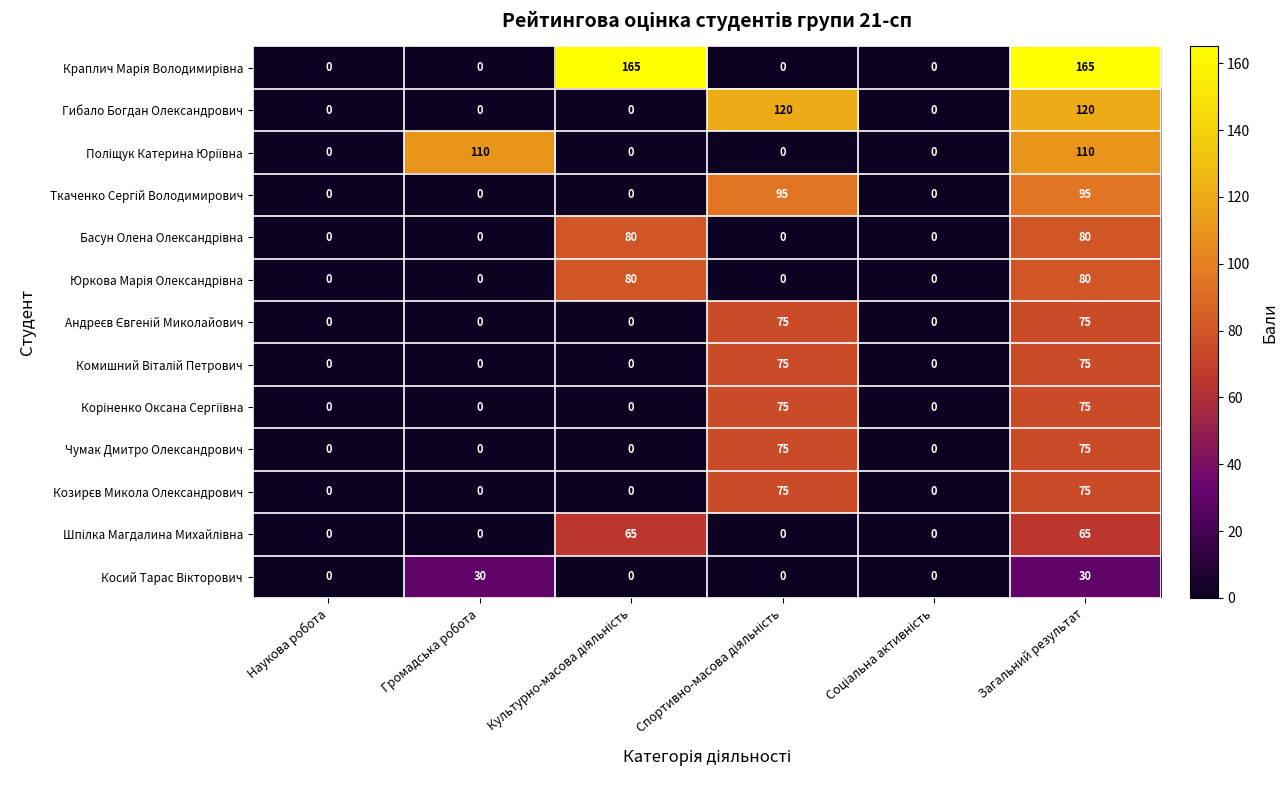

How many categories are shown in the chart?

6